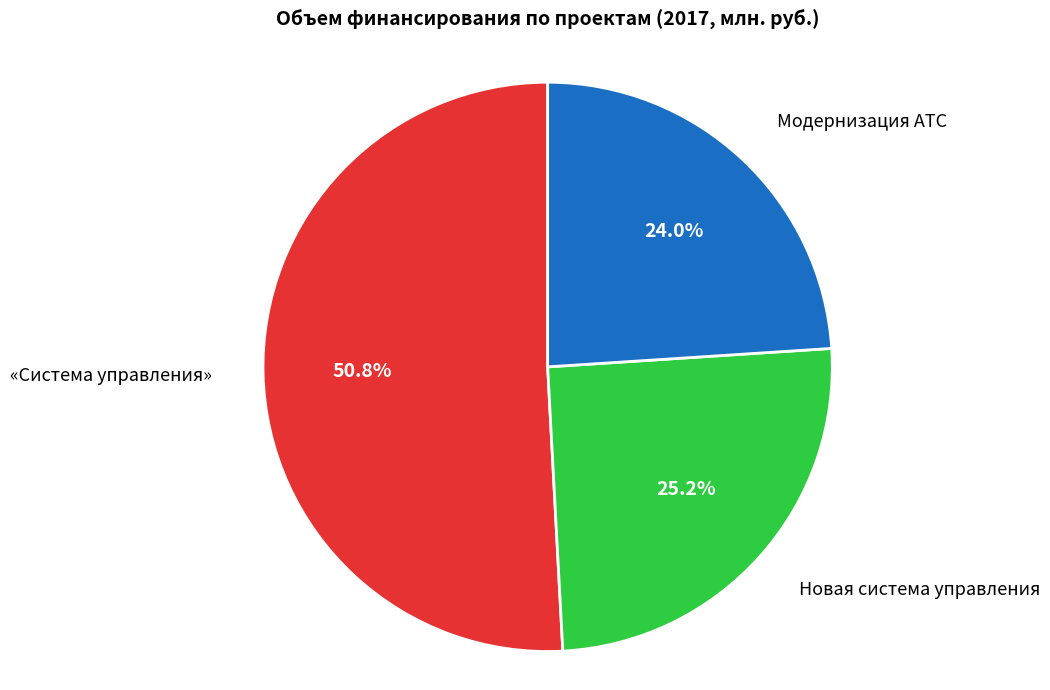

How many segments does this pie chart have?

3